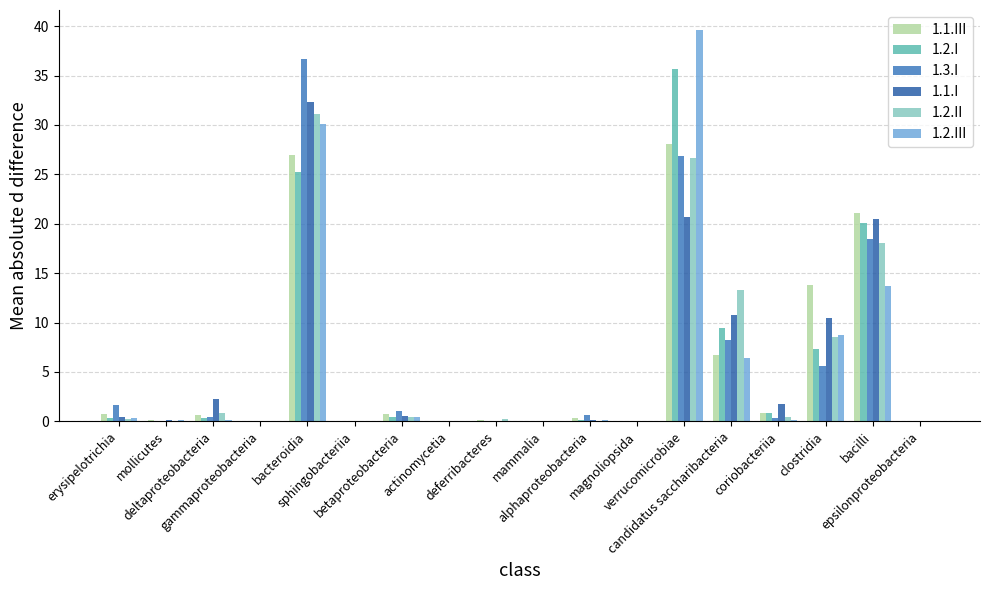

Is it true that 1.2.I equals 0.0 at actinomycetia?

True